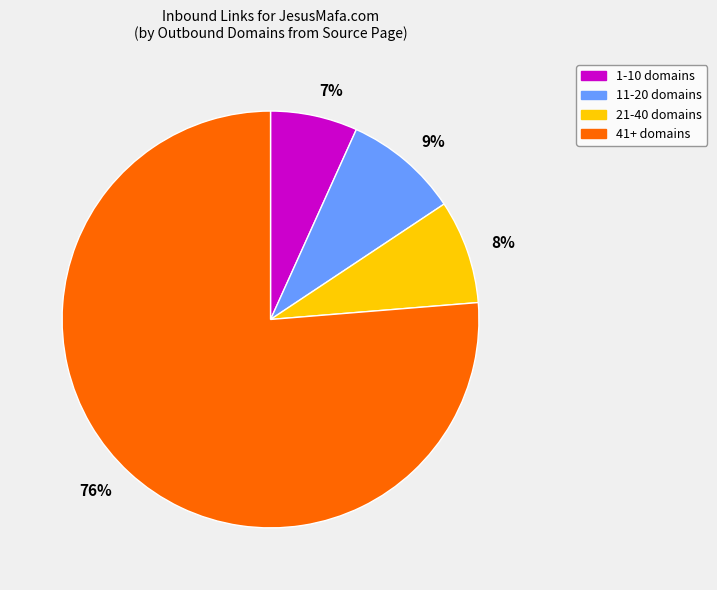

To the nearest percent, what is the average slice percentage?

25%